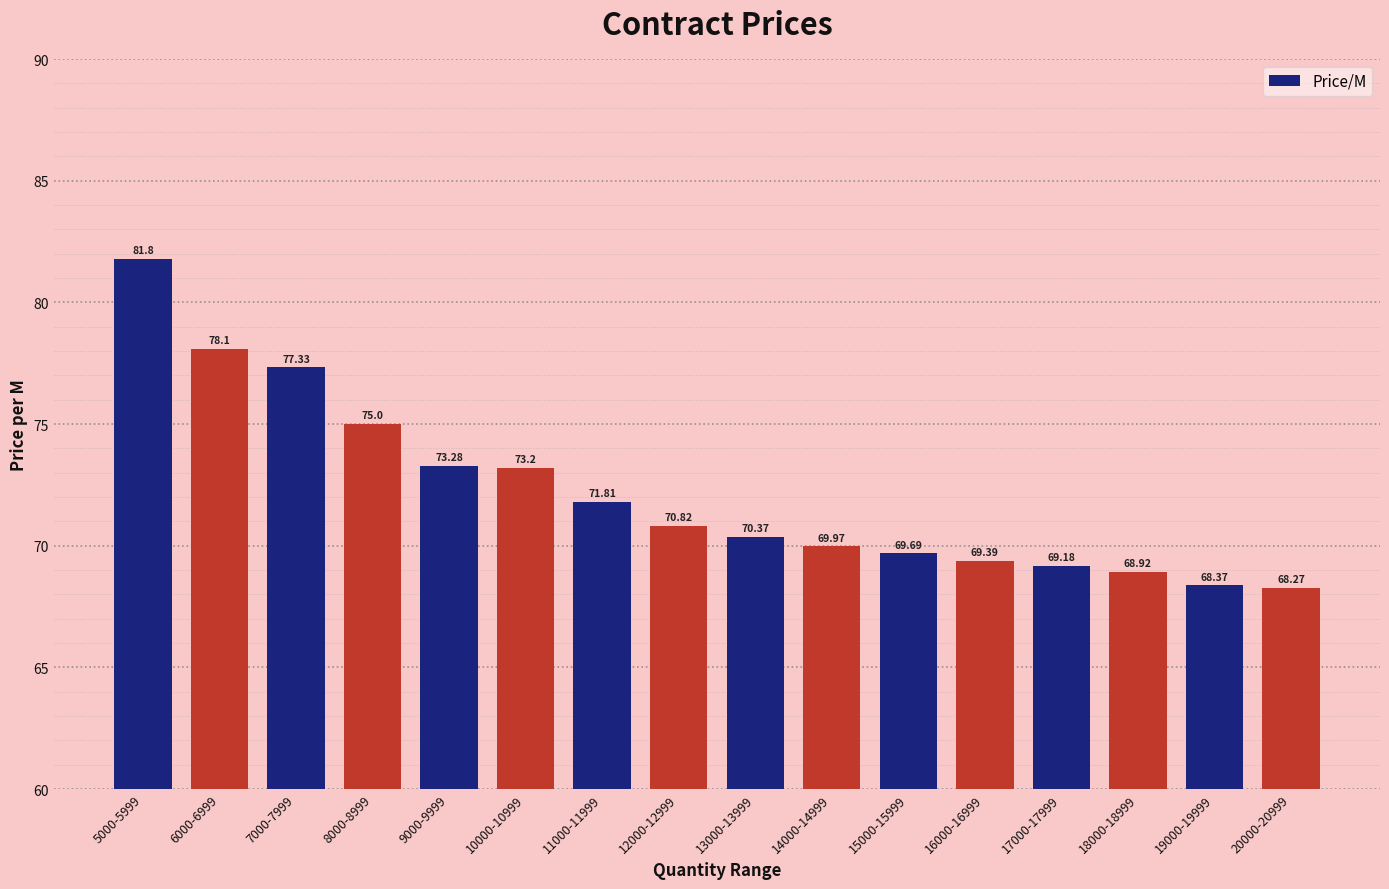

What is the value of the 13th bar from the left?

69.2